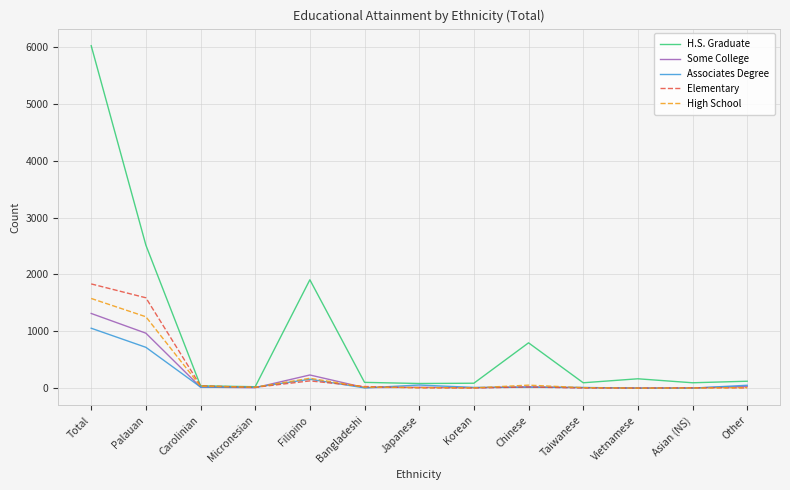

List the series in order of their peak value, lowest first.

Associates Degree, Some College, High School, Elementary, H.S. Graduate